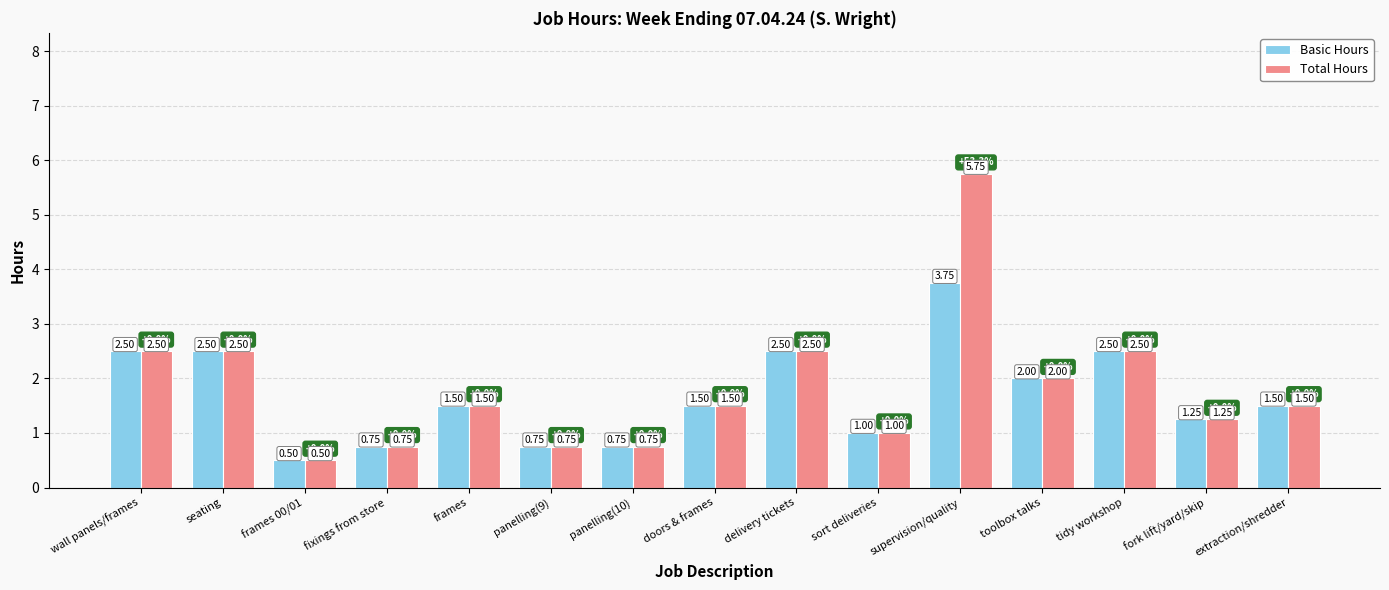

List the series in order of their peak value, highest first.

Total Hours, Basic Hours